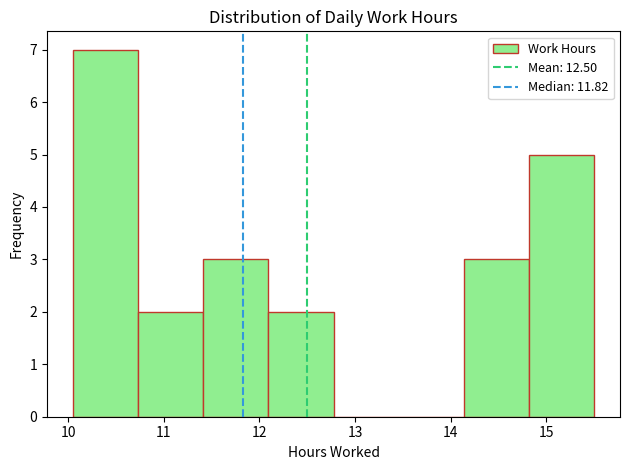

Reading left to right, list every bar in this chart as the range it spans on the x-axis followed by its height. Neither the bar edges nor the heights are printed on the chart, so give them approximately, as read against the axes.

10.1 to 10.7: 7
10.7 to 11.4: 2
11.4 to 12.1: 3
12.1 to 12.8: 2
12.8 to 13.5: 0
13.5 to 14.1: 0
14.1 to 14.8: 3
14.8 to 15.5: 5